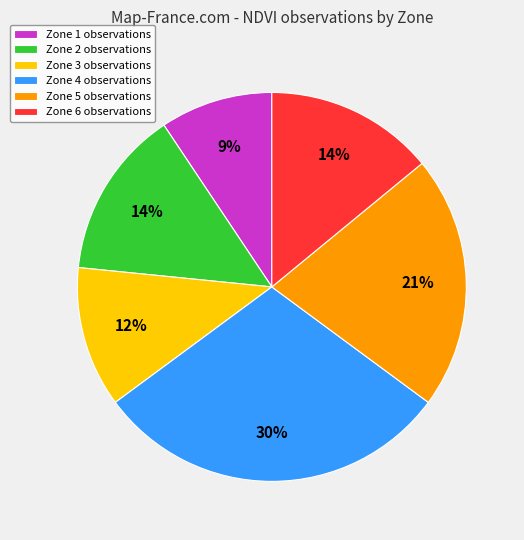

Count the number of slices in the pie.

6